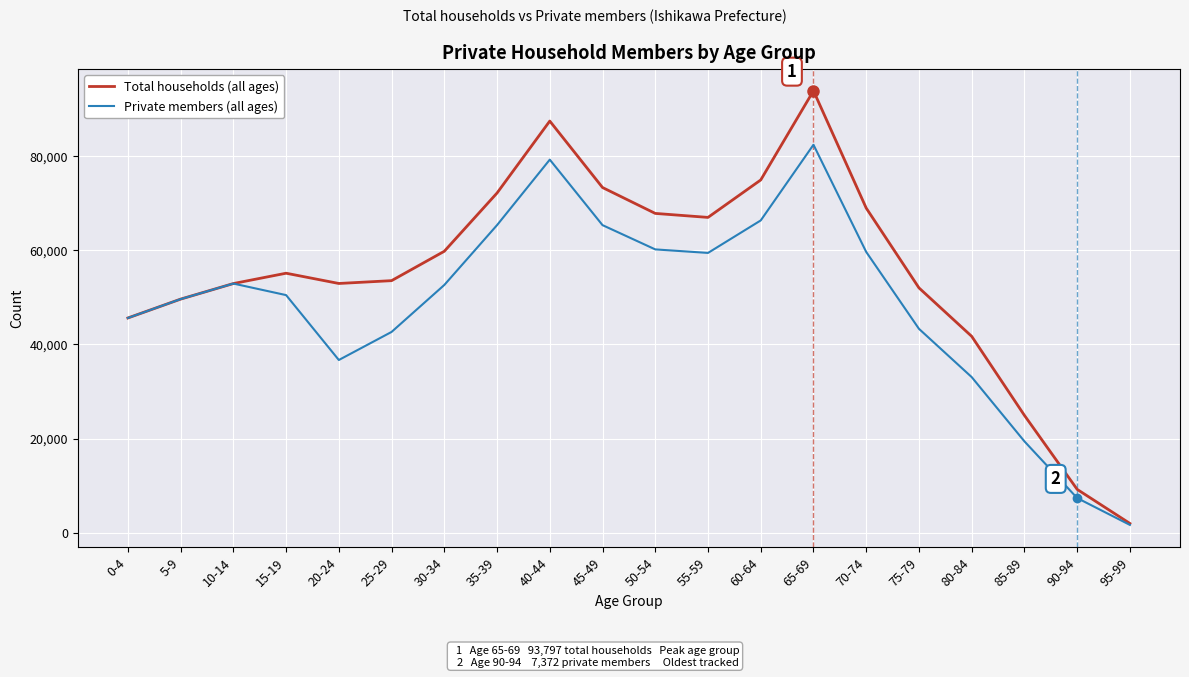

What is the spread (max minus min) of values at 60-64?

8588